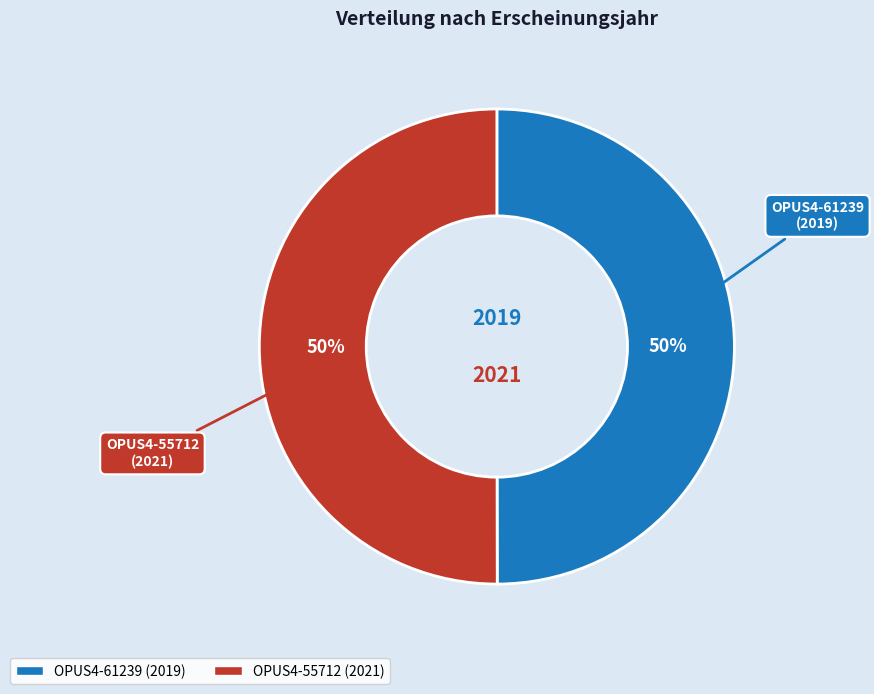

Do OPUS4-55712 and OPUS4-61239 together represent more than half of the pie?

Yes